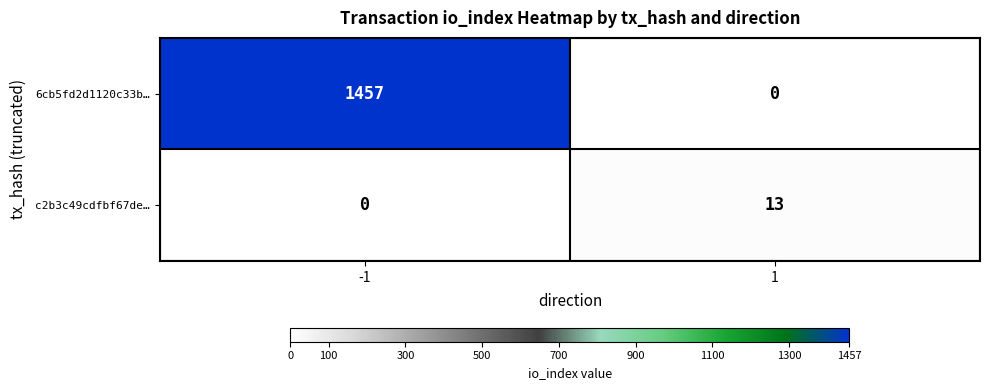

What is the maximum value shown in the chart?

1457